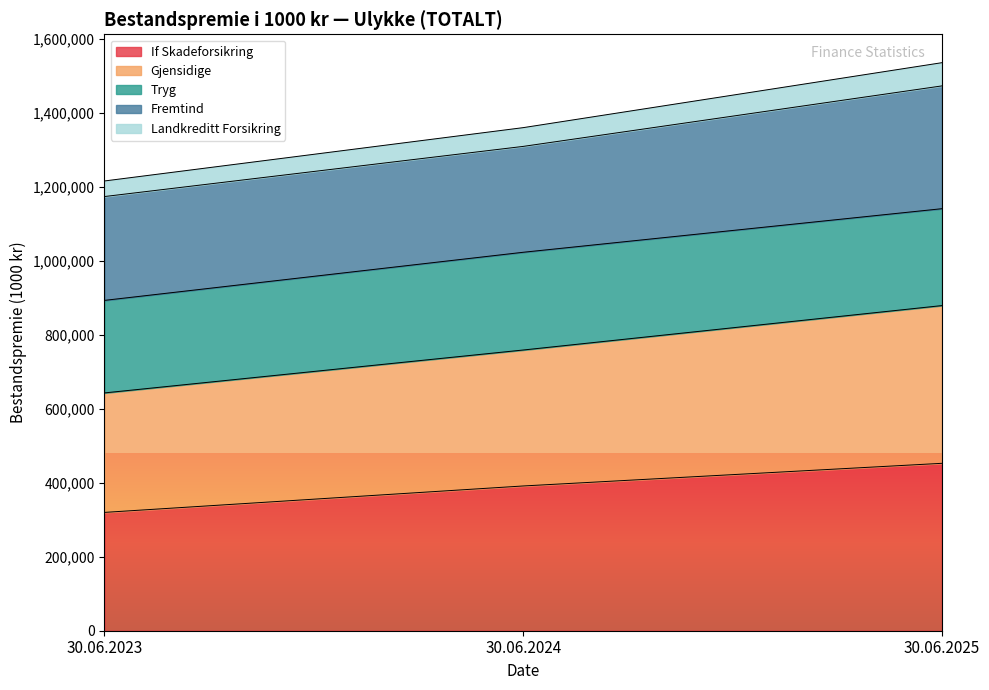

How many values in the If Skadeforsikring series exceed 391171?

1